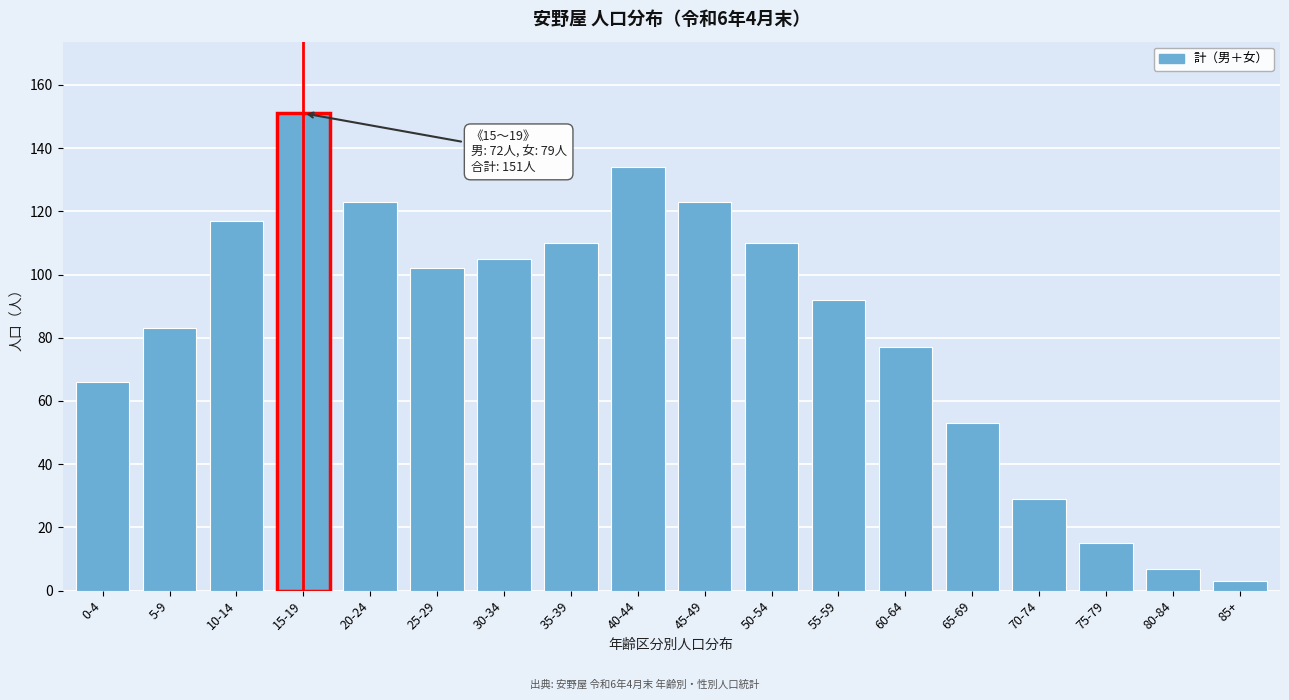

Reading right to left, extract all data points from this chart.

85+=3	80-84=7	75-79=15	70-74=29	65-69=53	60-64=77	55-59=92	50-54=110	45-49=123	40-44=134	35-39=110	30-34=105	25-29=102	20-24=123	15-19=151	10-14=117	5-9=83	0-4=66